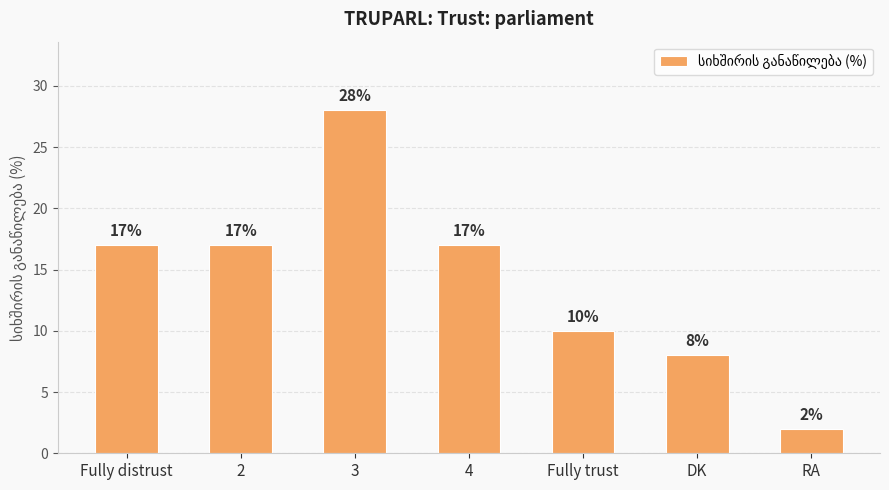

What is the minimum value shown in the chart?

2